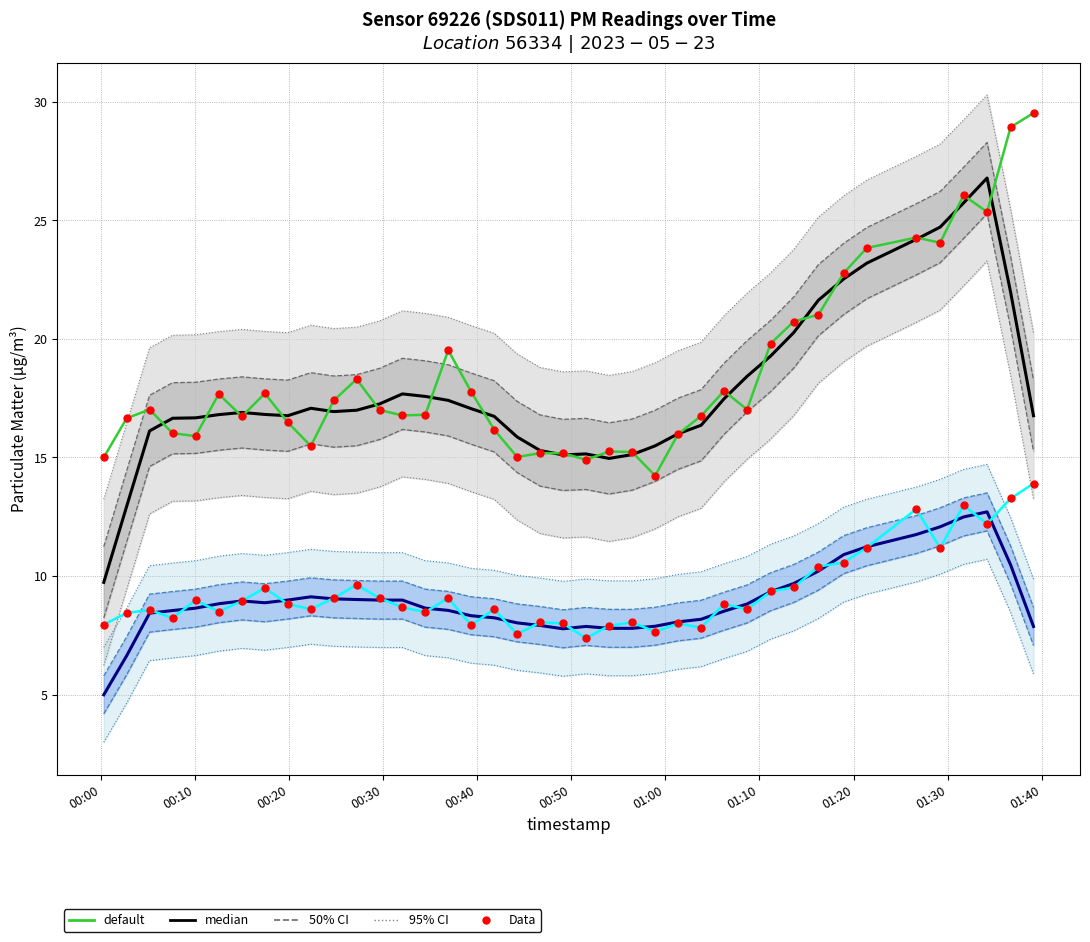

Which series has the largest total across all categories?

P1 default